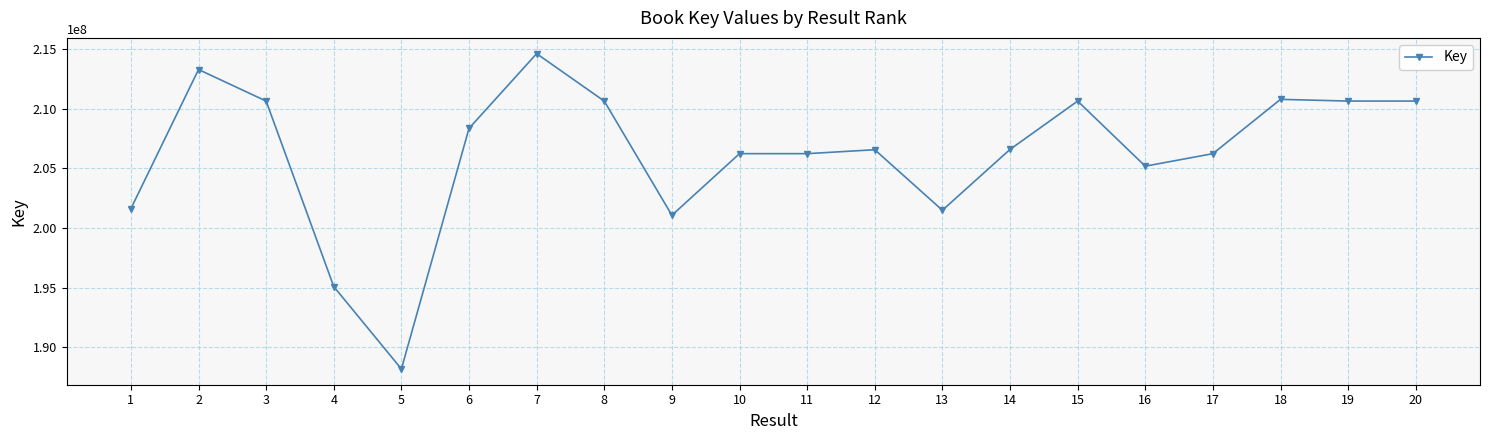

What is the approximate value at 4?

195096009